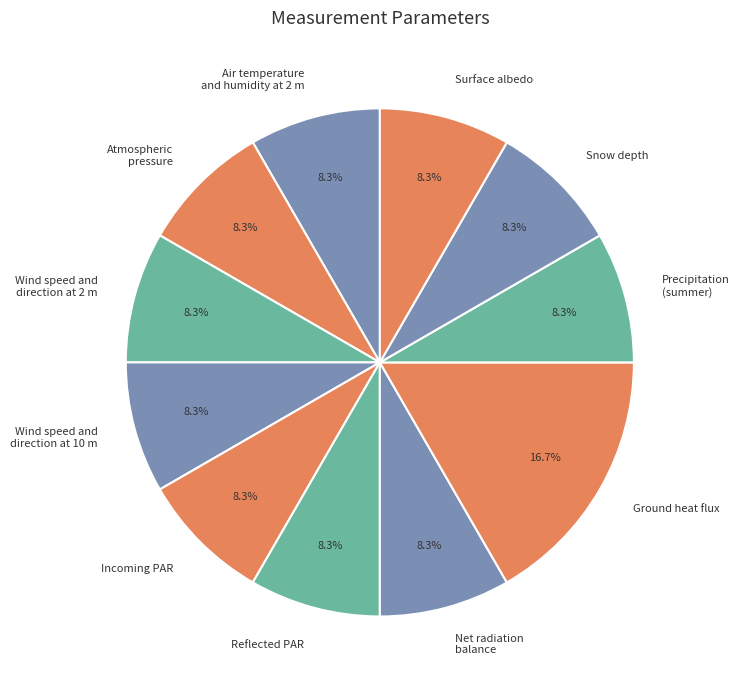

To the nearest percent, what is the difference between the largest and smallest slice percentages?

8%